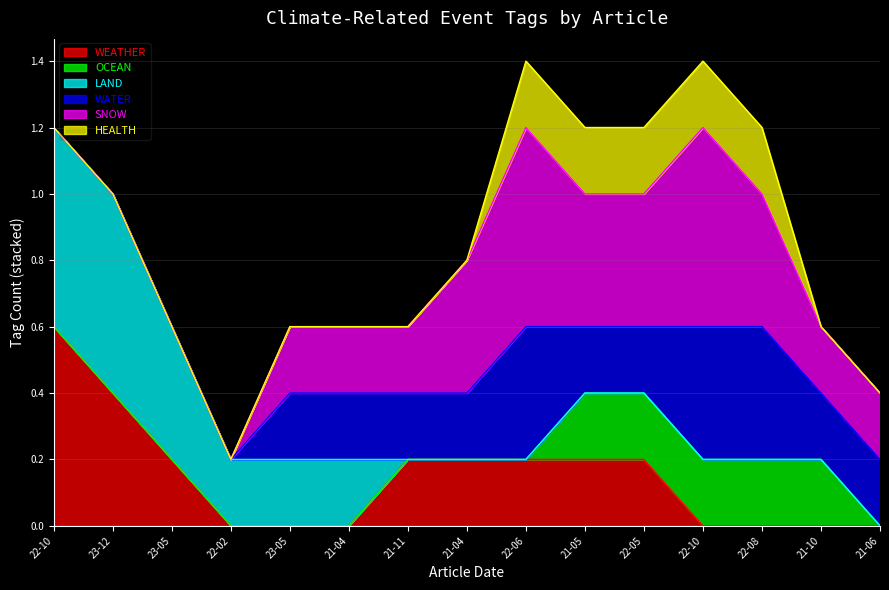

The value of HEALTH at 2022-02-25 is 1. True or false?

False